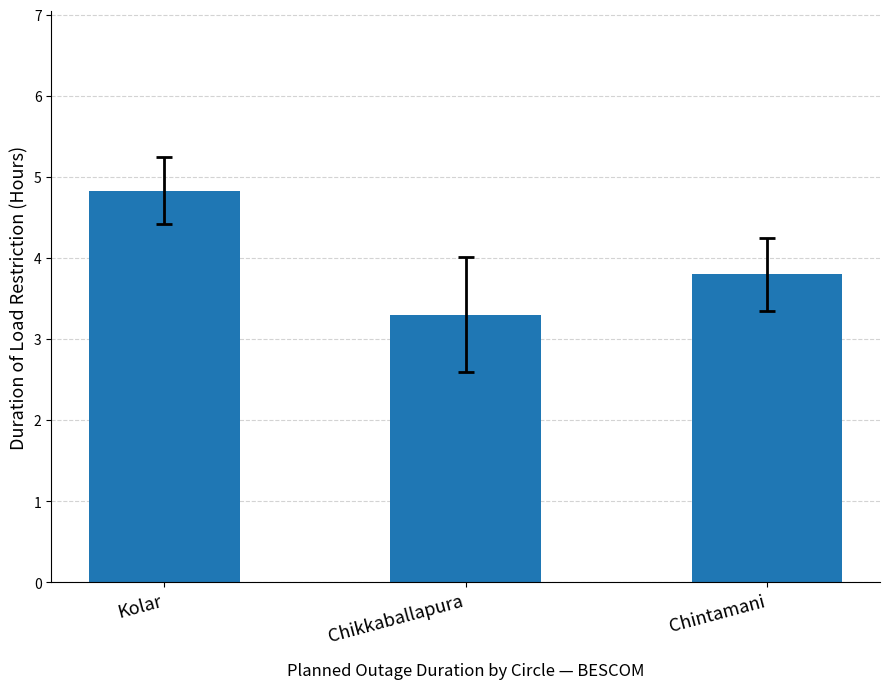

At which category does the chart reach its minimum across all series?

Chikkaballapura